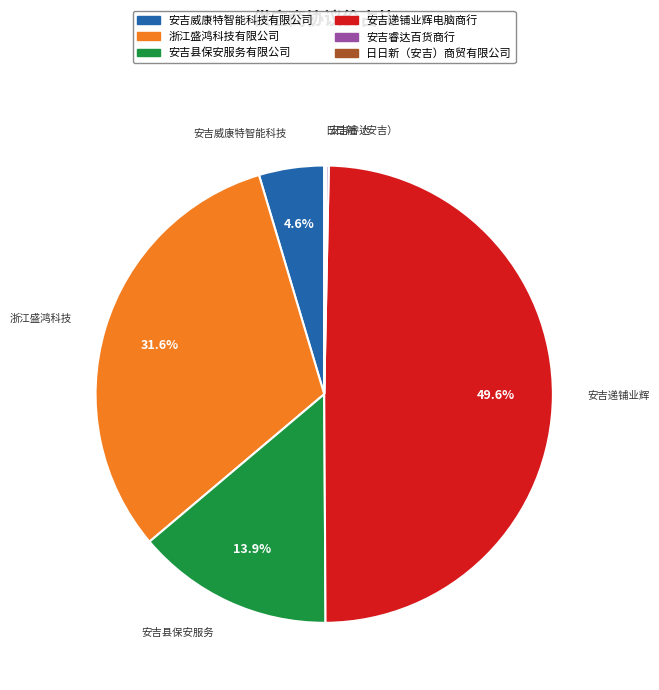

To the nearest percent, what percentage of the pie is 安吉递铺业辉电脑商行?

50%